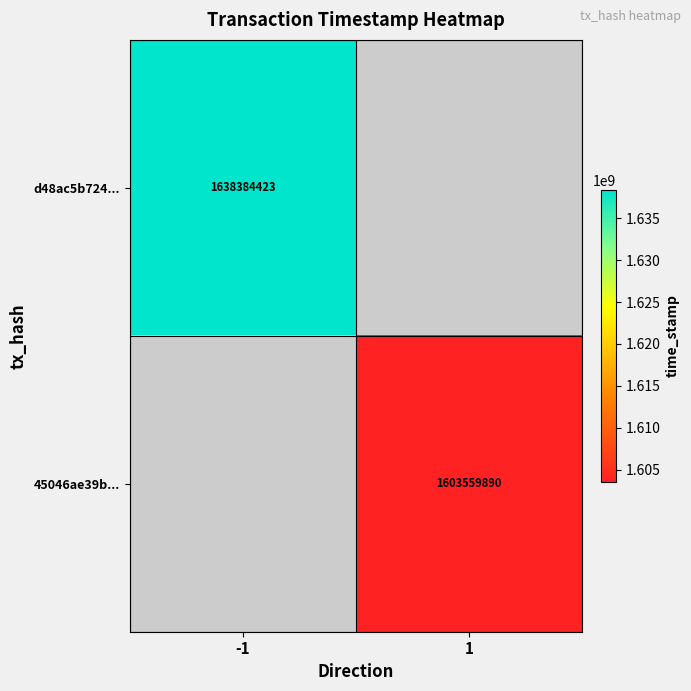

The value of d48ac5b724... at -1 is 2807705744. True or false?

False